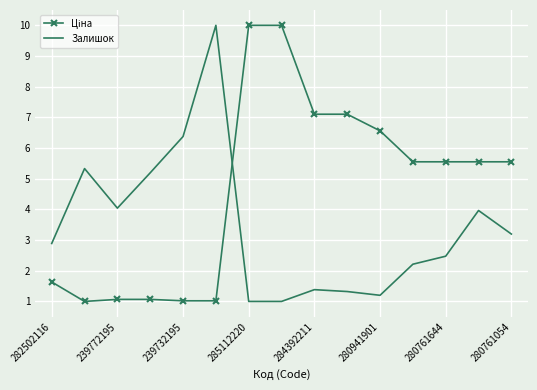

What is the minimum value shown in the chart?

1.0